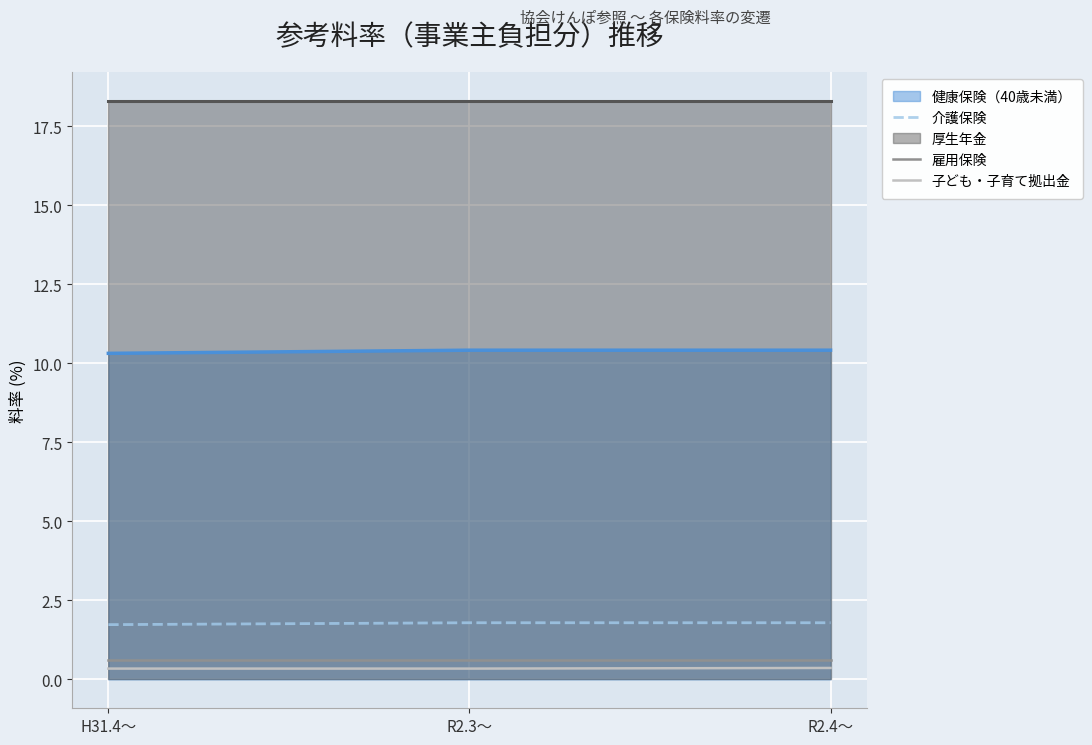

True or false: 子ども・子育て拠出金 has a value of 0.3 at H31.4～.

True